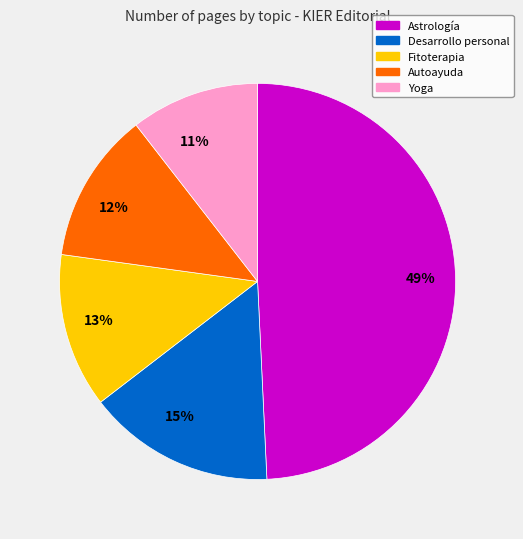

True or false: 12% accounts for 12% of the total.

True